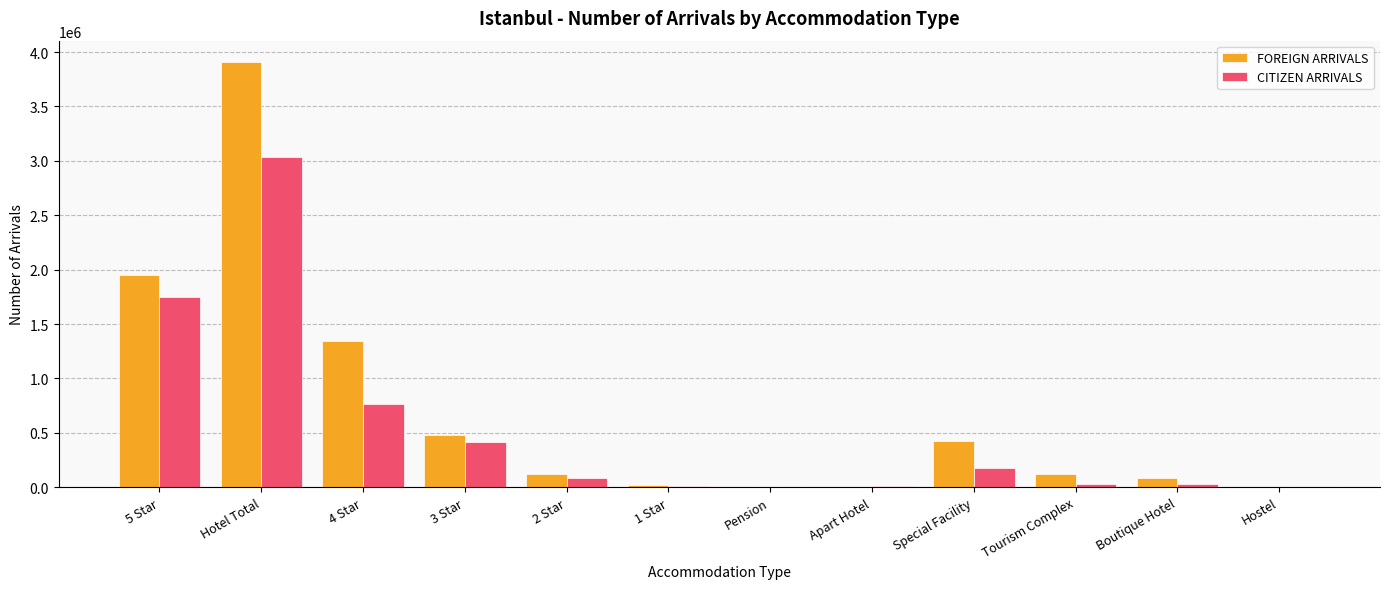

At which category is the sum across all series the highest?

Hotel Total